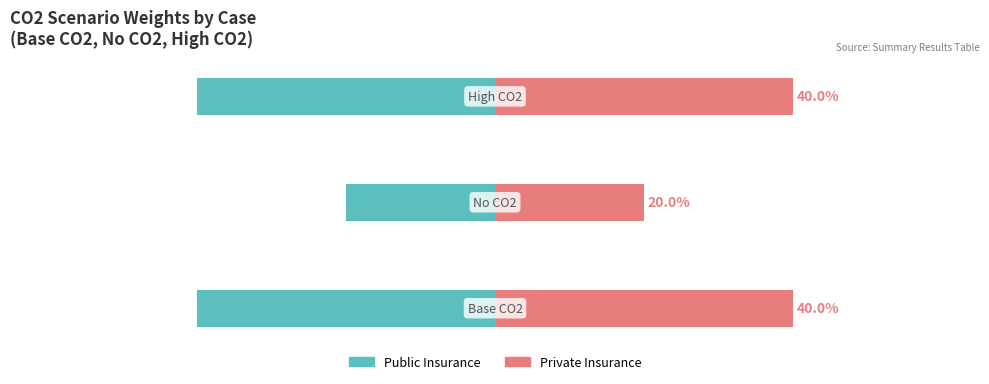

The Public Insurance series shows -0.1 at 1. True or false?

False